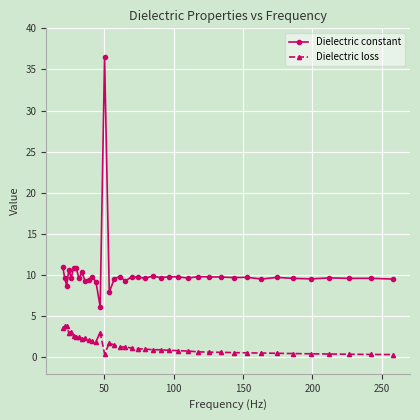

What is the value of the Dielectric constant point at the 8th from the left?

9.6